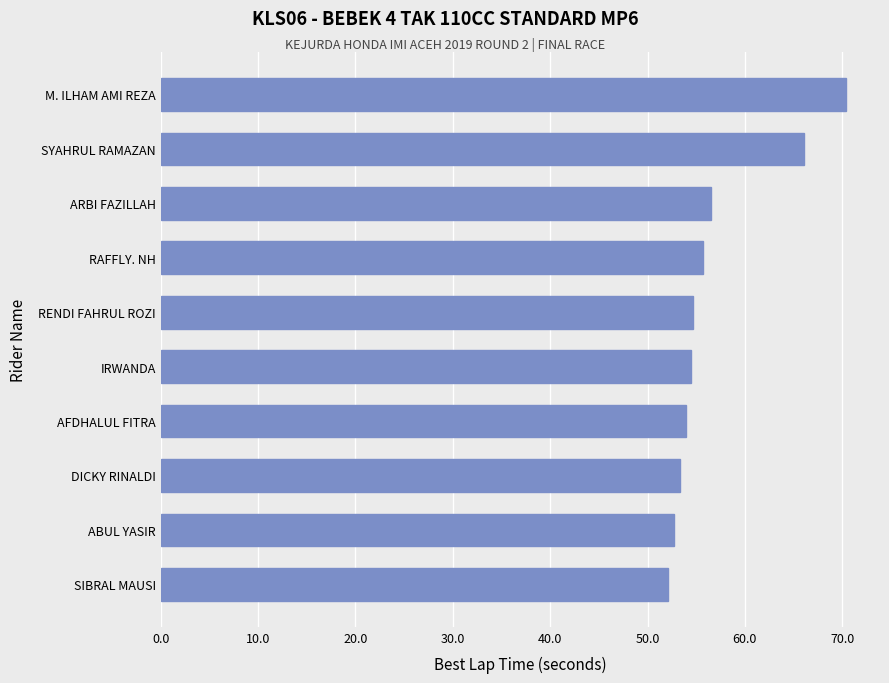

Read the value at SYAHRUL RAMAZAN.

66.1